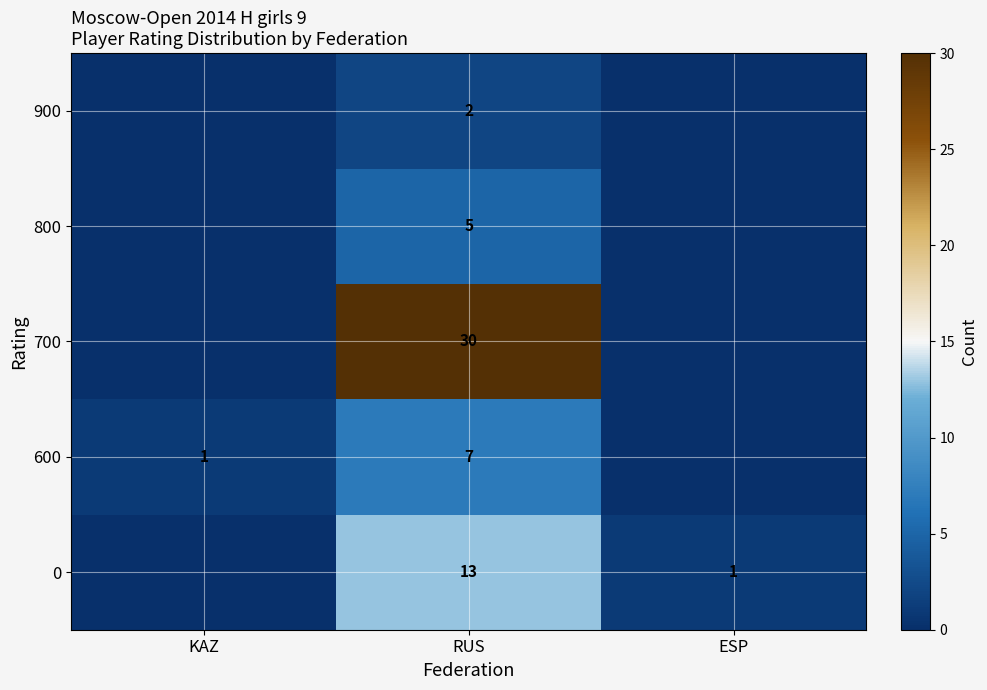

Is it true that 700 equals 30 at RUS?

True